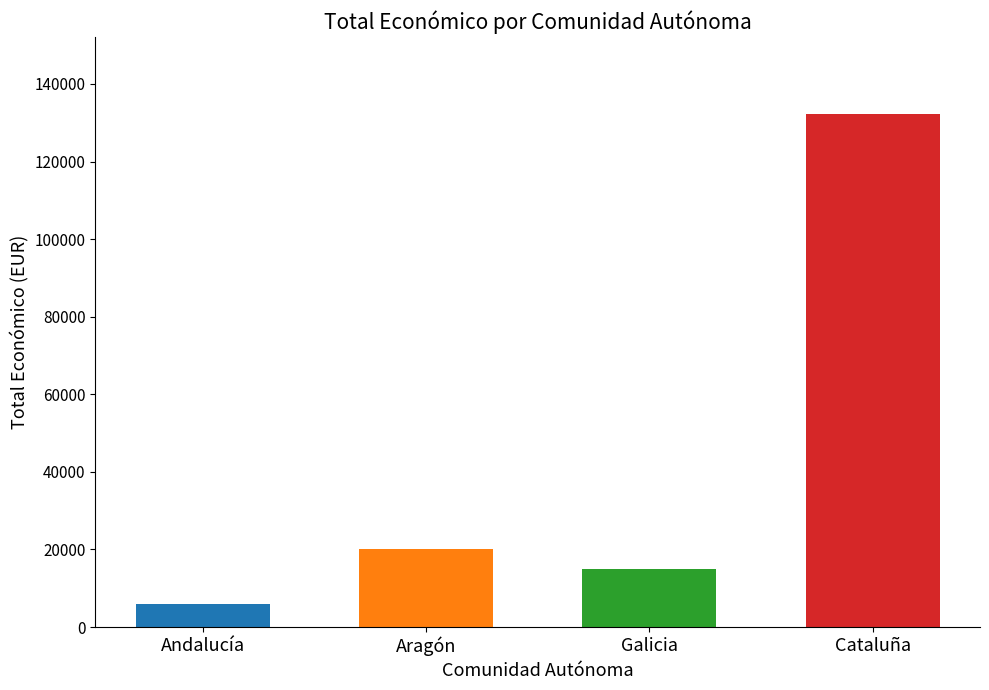

List the labels in order of value, largest first.

Cataluña, Aragón, Galicia, Andalucía